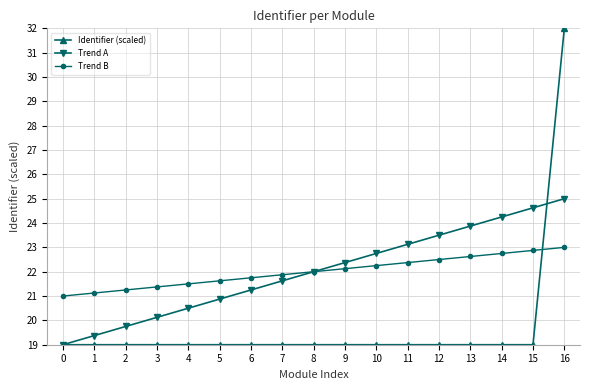

After their last crossing, which series has the higher values: Identifier (scaled) or Trend B?

Identifier (scaled)